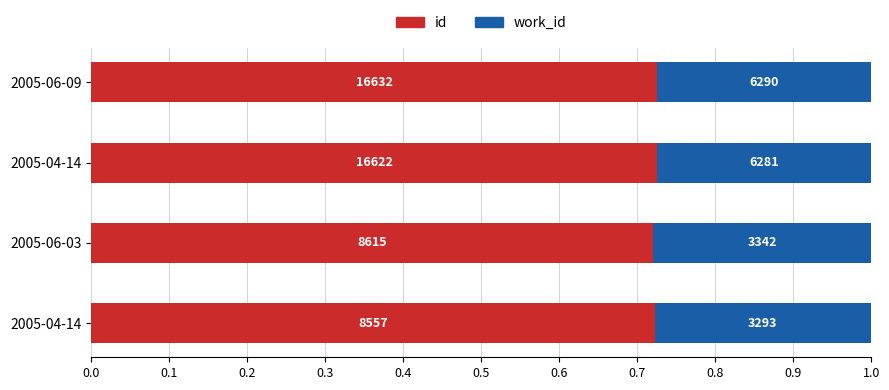

What is the average value of the work_id series?

0.3